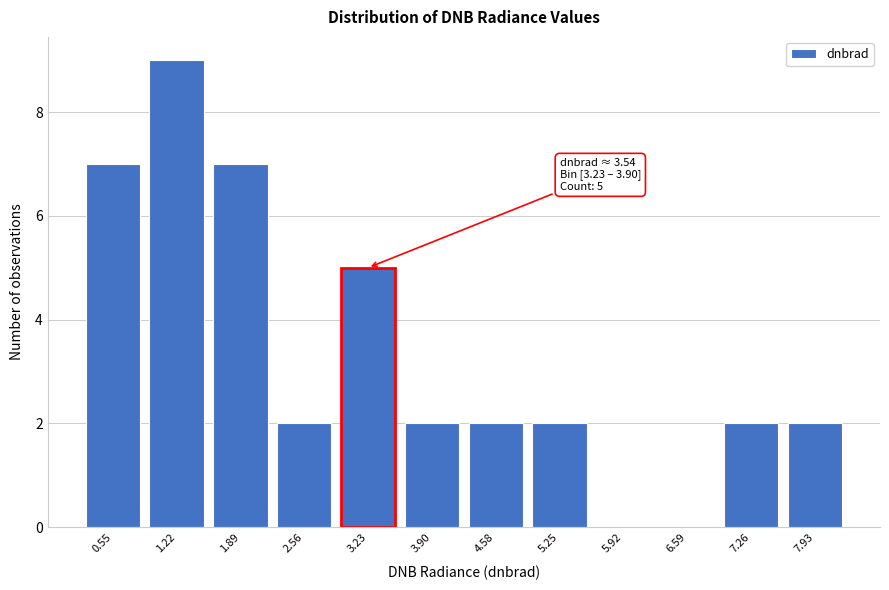

Reading right to left, list all the values displayed in this chart.

7.93=2	7.26=2	6.59=0	5.92=0	5.25=2	4.58=2	3.90=2	3.23=5	2.56=2	1.89=7	1.22=9	0.55=7